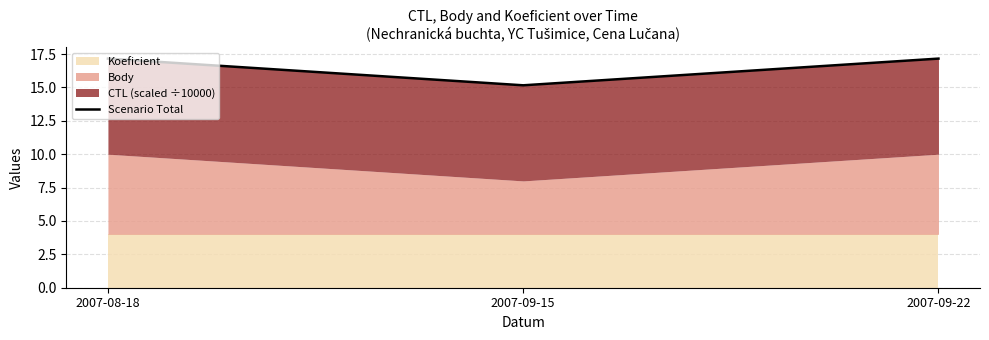

True or false: the data shows 15.2 at 2007-09-15.

True